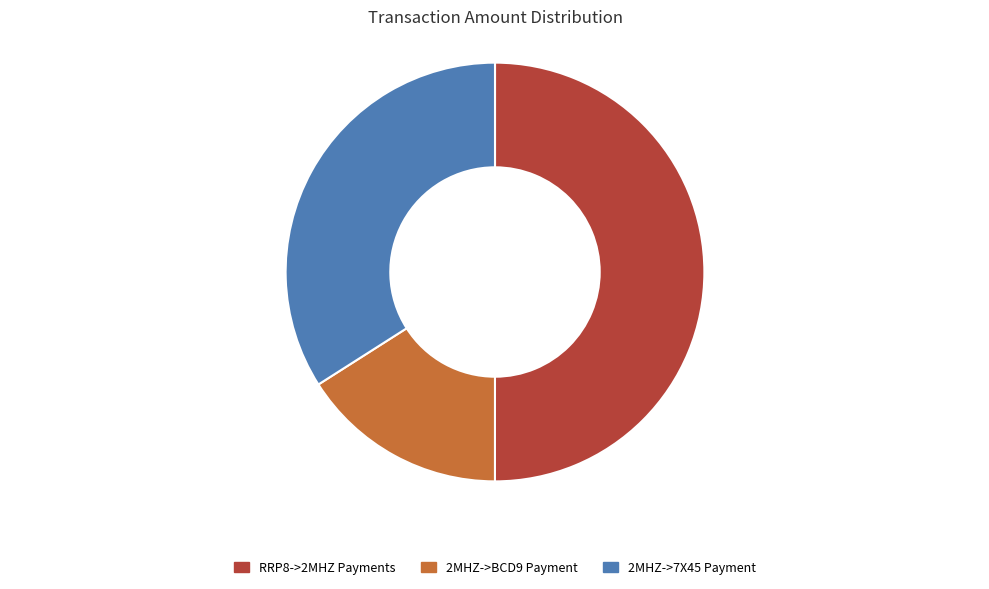

Rank the categories by value from highest to lowest.

RRP8->2MHZ Payments, 2MHZ->7X45 Payment, 2MHZ->BCD9 Payment